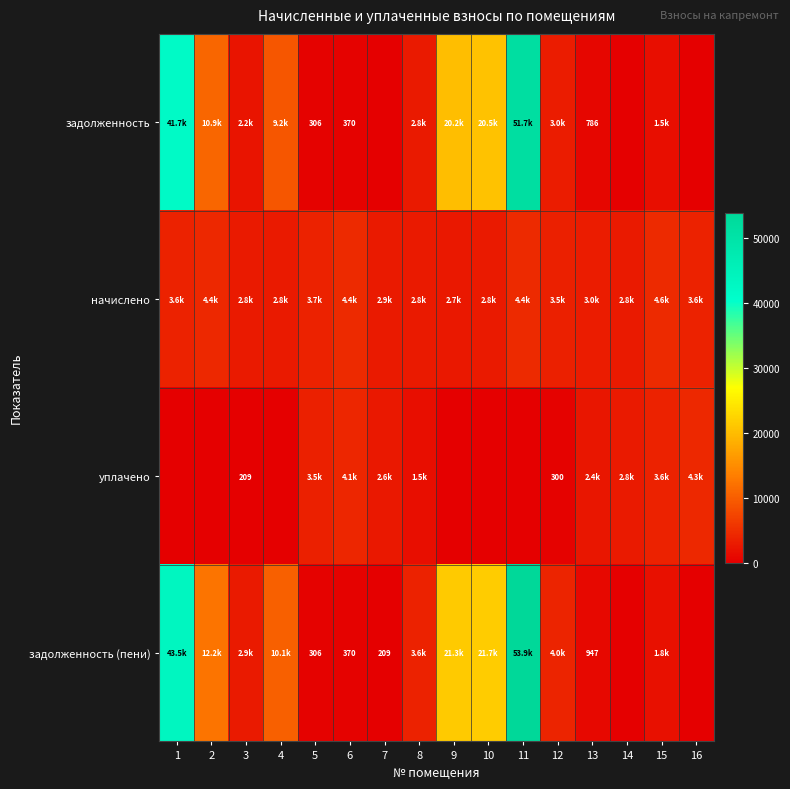

What is the sum of the задолженность values at 1 and 10?

62236.4